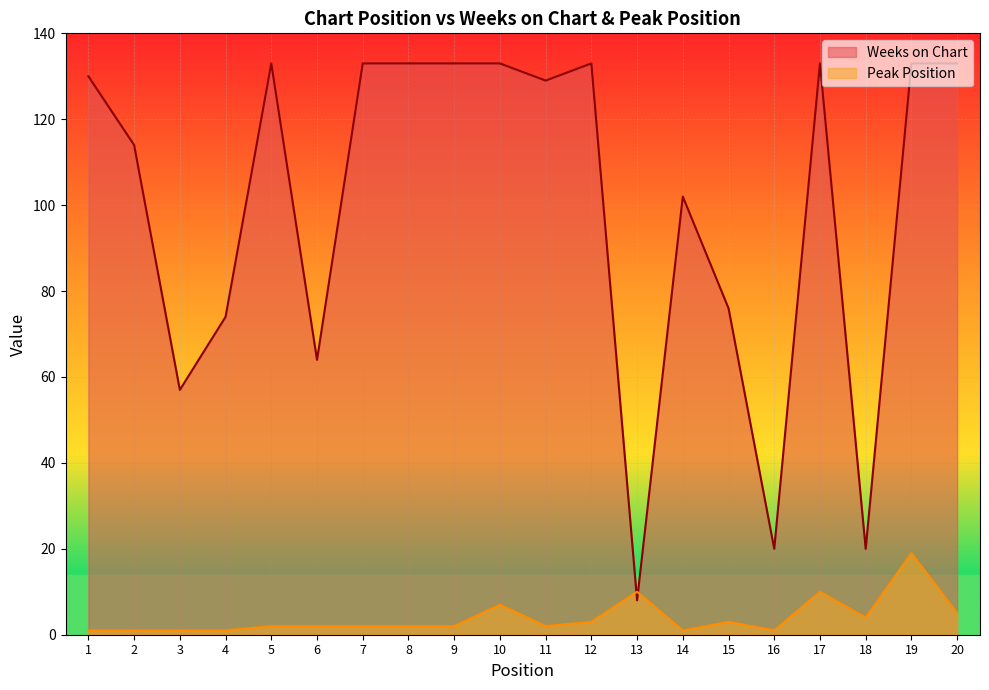

How many times do Peak Position and Weeks on Chart cross each other?

2